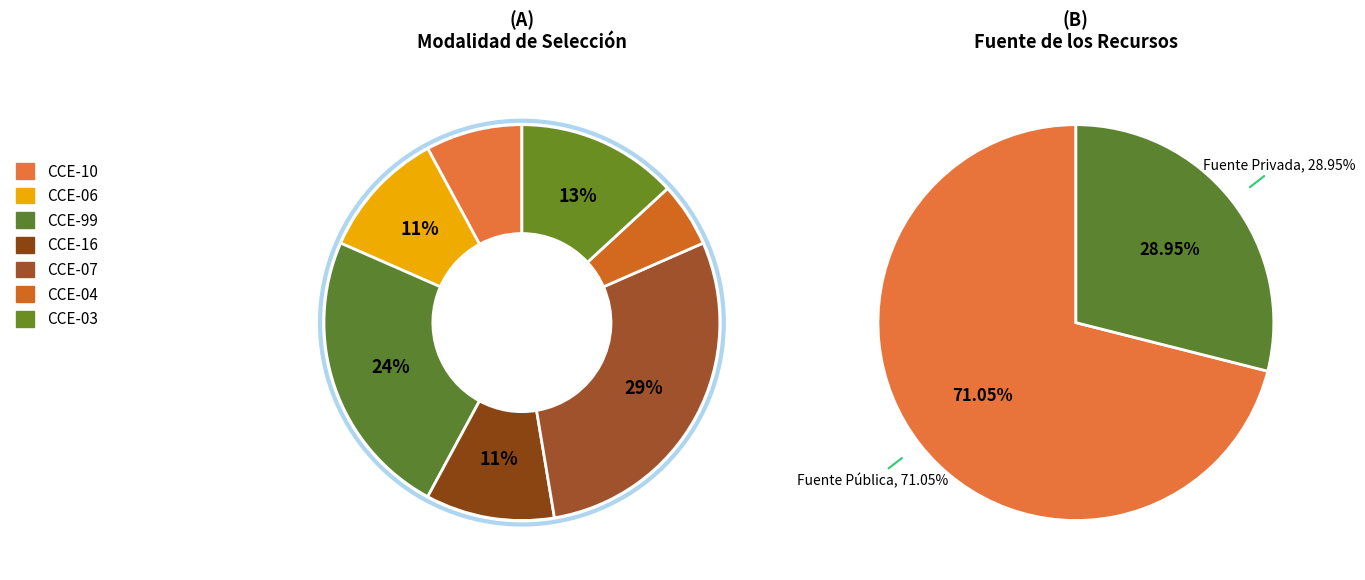

True or false: CCE-07 accounts for 15% of the total.

False